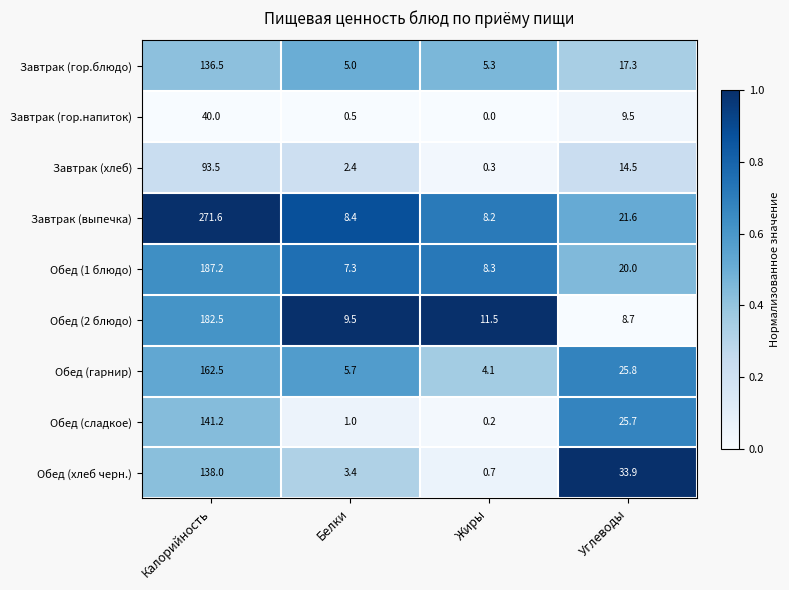

Rank the series at Белки from highest to lowest value.

Обед (2 блюдо), Завтрак (выпечка), Обед (1 блюдо), Обед (гарнир), Завтрак (гор.блюдо), Обед (хлеб черн.), Завтрак (хлеб), Обед (сладкое), Завтрак (гор.напиток)